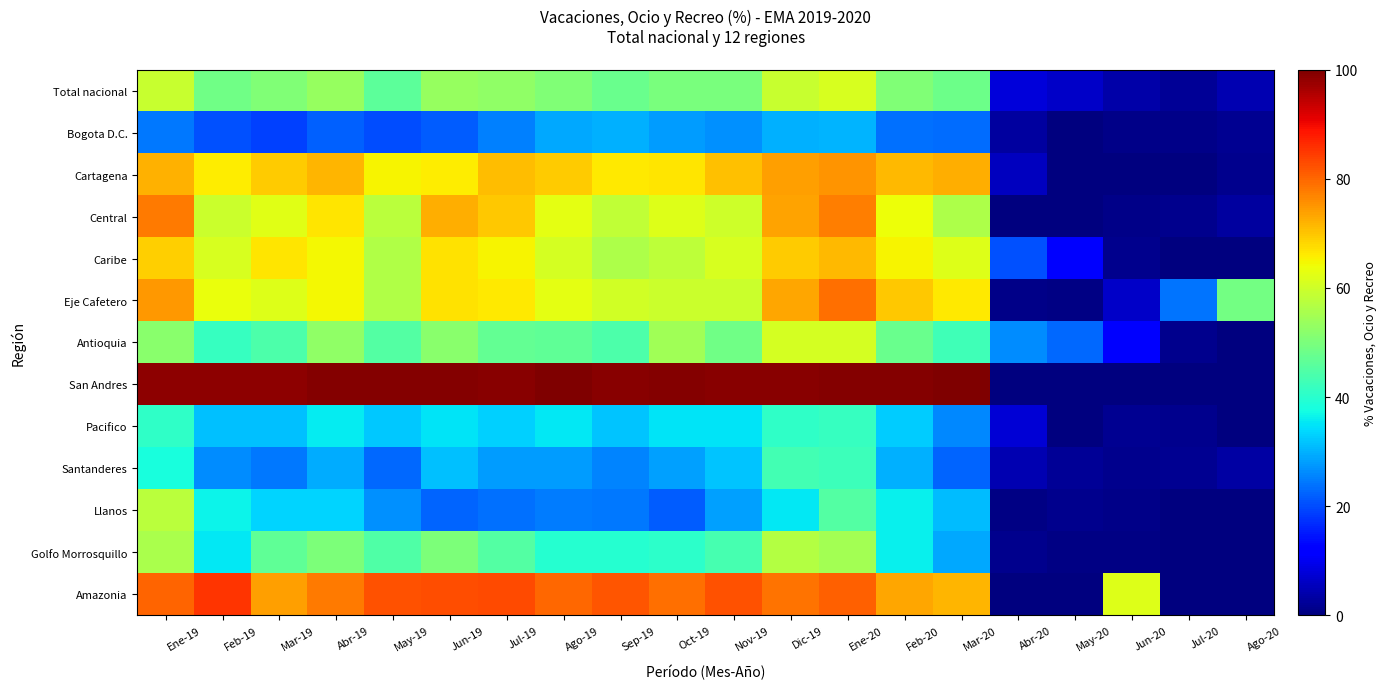

Reading left to right, transcribe all the data shown in this chart.

Total nacional: Ene-19=59.3	Feb-19=48.7	Mar-19=50.5	Abr-19=53.2	May-19=46.3	Jun-19=53.2	Jul-19=52.5	Ago-19=50.6	Sep-19=48.0	Oct-19=49.9	Nov-19=50.0	Dic-19=59.0	Ene-20=61.0	Feb-20=50.7	Mar-20=48.1	Abr-20=8.1	May-20=6.4	Jun-20=3.6	Jul-20=2.3	Ago-20=4.7
Bogota D.C.: Ene-19=24.6	Feb-19=20.4	Mar-19=19.0	Abr-19=22.1	May-19=20.2	Jun-19=21.9	Jul-19=25.1	Ago-19=29.1	Sep-19=29.9	Oct-19=27.8	Nov-19=26.6	Dic-19=29.8	Ene-20=30.2	Feb-20=23.5	Mar-20=23.4	Abr-20=2.8	May-20=0.1	Jun-20=1.0	Jul-20=0.9	Ago-20=1.9
Cartagena: Ene-19=72.0	Feb-19=65.9	Mar-19=69.5	Abr-19=71.7	May-19=65.0	Jun-19=65.8	Jul-19=71.0	Ago-19=69.5	Sep-19=66.0	Oct-19=66.5	Nov-19=70.6	Dic-19=74.0	Ene-20=75.2	Feb-20=71.4	Mar-20=72.3	Abr-20=5.6	May-20=0.0	Jun-20=0.0	Jul-20=0.3	Ago-20=1.2
Central: Ene-19=78.0	Feb-19=59.7	Mar-19=62.2	Abr-19=66.6	May-19=57.6	Jun-19=72.5	Jul-19=69.7	Ago-19=62.8	Sep-19=58.2	Oct-19=62.0	Nov-19=60.0	Dic-19=73.8	Ene-20=77.7	Feb-20=63.7	Mar-20=56.1	Abr-20=0.0	May-20=0.0	Jun-20=0.9	Jul-20=1.3	Ago-20=3.0
Caribe: Ene-19=69.1	Feb-19=61.1	Mar-19=66.4	Abr-19=64.8	May-19=56.4	Jun-19=66.8	Jul-19=65.1	Ago-19=60.6	Sep-19=56.1	Oct-19=58.1	Nov-19=61.0	Dic-19=69.4	Ene-20=71.5	Feb-20=65.1	Mar-20=61.9	Abr-20=20.6	May-20=11.4	Jun-20=1.4	Jul-20=0.0	Ago-20=0.2
Eje Cafetero: Ene-19=74.9	Feb-19=63.4	Mar-19=62.0	Abr-19=64.8	May-19=56.4	Jun-19=67.0	Jul-19=66.2	Ago-19=62.7	Sep-19=60.5	Oct-19=59.7	Nov-19=59.7	Dic-19=73.0	Ene-20=79.0	Feb-20=69.7	Mar-20=66.4	Abr-20=1.0	May-20=0.6	Jun-20=6.6	Jul-20=24.2	Ago-20=49.1
Antioquia: Ene-19=51.6	Feb-19=41.6	Mar-19=44.4	Abr-19=52.4	May-19=45.0	Jun-19=51.6	Jul-19=47.1	Ago-19=46.9	Sep-19=44.5	Oct-19=54.6	Nov-19=48.7	Dic-19=60.6	Ene-20=60.8	Feb-20=48.0	Mar-20=42.9	Abr-20=26.5	May-20=22.8	Jun-20=11.5	Jul-20=1.3	Ago-20=0.1
San Andres: Ene-19=98.7	Feb-19=98.5	Mar-19=98.7	Abr-19=99.6	May-19=99.3	Jun-19=99.5	Jul-19=99.1	Ago-19=99.8	Sep-19=99.2	Oct-19=99.5	Nov-19=98.9	Dic-19=99.2	Ene-20=99.5	Feb-20=99.4	Mar-20=99.7	Abr-20=0.0	May-20=0.0	Jun-20=0.0	Jul-20=0.0	Ago-20=0.0
Pacifico: Ene-19=40.7	Feb-19=31.3	Mar-19=31.6	Abr-19=35.8	May-19=32.2	Jun-19=35.0	Jul-19=32.8	Ago-19=35.3	Sep-19=31.8	Oct-19=34.9	Nov-19=35.1	Dic-19=40.9	Ene-20=41.5	Feb-20=32.6	Mar-20=26.1	Abr-20=7.8	May-20=0.3	Jun-20=1.7	Jul-20=1.5	Ago-20=0.0
Santanderes: Ene-19=38.1	Feb-19=26.4	Mar-19=24.4	Abr-19=29.6	May-19=22.7	Jun-19=31.4	Jul-19=28.0	Ago-19=27.8	Sep-19=25.6	Oct-19=28.4	Nov-19=31.9	Dic-19=43.2	Ene-20=42.4	Feb-20=29.8	Mar-20=22.5	Abr-20=4.3	May-20=2.0	Jun-20=1.2	Jul-20=1.8	Ago-20=3.2
Llanos: Ene-19=57.5	Feb-19=36.6	Mar-19=33.6	Abr-19=33.4	May-19=26.8	Jun-19=22.5	Jul-19=23.8	Ago-19=25.0	Sep-19=24.5	Oct-19=21.7	Nov-19=28.5	Dic-19=35.3	Ene-20=45.1	Feb-20=36.1	Mar-20=31.2	Abr-20=0.5	May-20=1.4	Jun-20=0.9	Jul-20=0.0	Ago-20=0.0
Golfo Morrosquillo: Ene-19=55.8	Feb-19=35.4	Mar-19=46.7	Abr-19=50.3	May-19=44.8	Jun-19=50.1	Jul-19=45.1	Ago-19=39.5	Sep-19=39.5	Oct-19=40.6	Nov-19=43.7	Dic-19=56.8	Ene-20=54.9	Feb-20=36.1	Mar-20=28.9	Abr-20=1.3	May-20=0.5	Jun-20=0.6	Jul-20=0.2	Ago-20=0.0
Amazonia: Ene-19=80.3	Feb-19=85.2	Mar-19=73.9	Abr-19=77.9	May-19=82.2	Jun-19=82.6	Jul-19=83.0	Ago-19=79.7	Sep-19=82.0	Oct-19=78.9	Nov-19=82.2	Dic-19=78.6	Ene-20=80.5	Feb-20=73.0	Mar-20=71.8	Abr-20=0.0	May-20=0.0	Jun-20=62.0	Jul-20=0.0	Ago-20=0.0